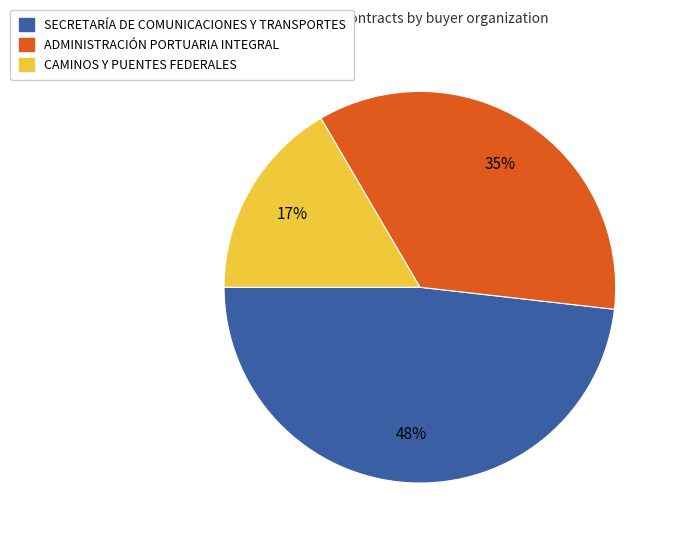

Is there a majority slice in this chart?

No